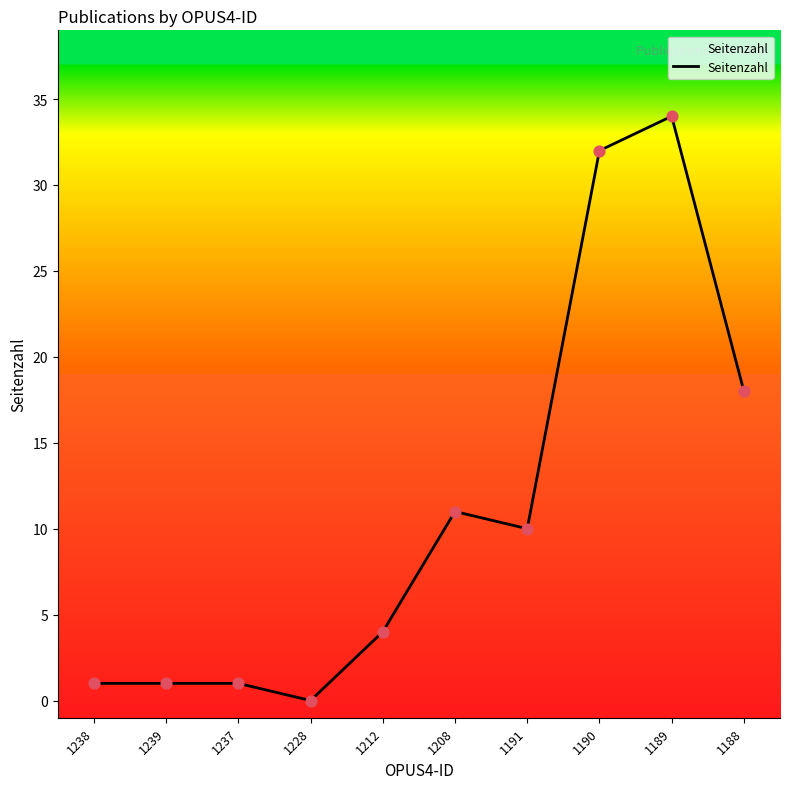

Between 1212 and 1190, which is larger?

1190